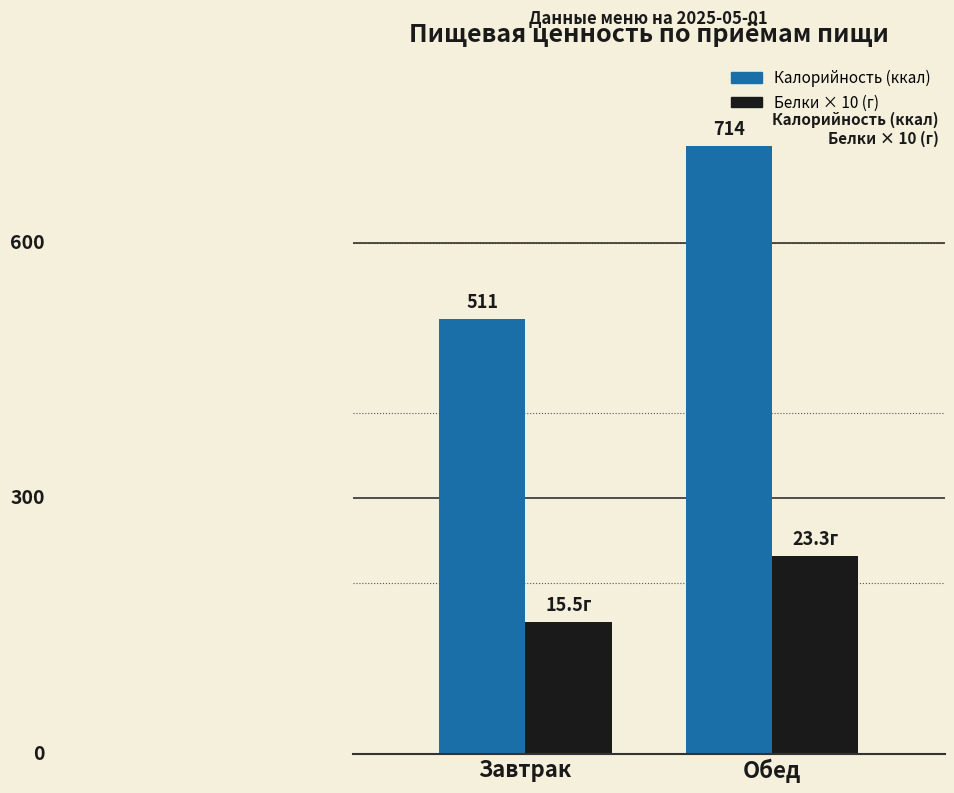

At Завтрак, list the series in order from smallest to largest.

Белки × 10 (г), Калорийность (ккал)